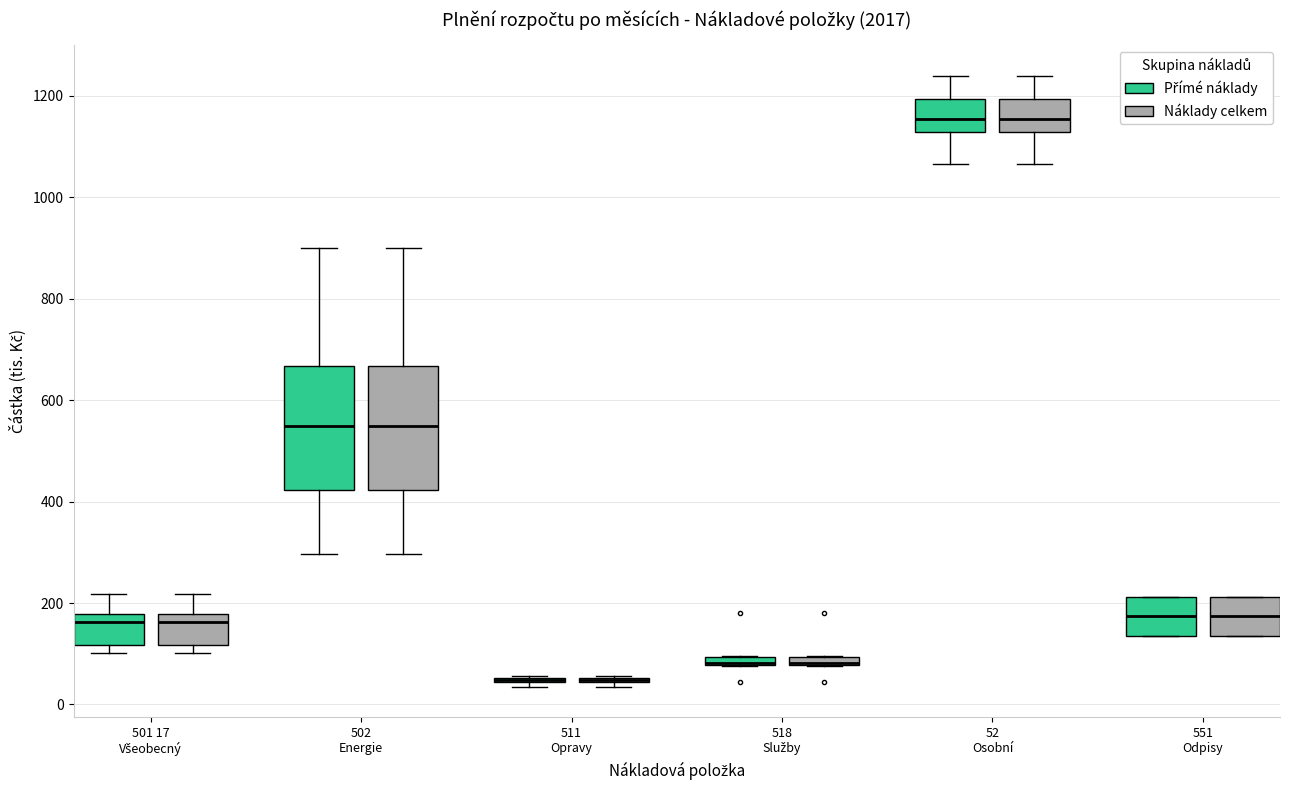

Where is the upper edge of the box for 518 Služby (Náklady celkem) on the y-axis? The values are not printed on the chart, so give them approximately, as read against the axis.

100